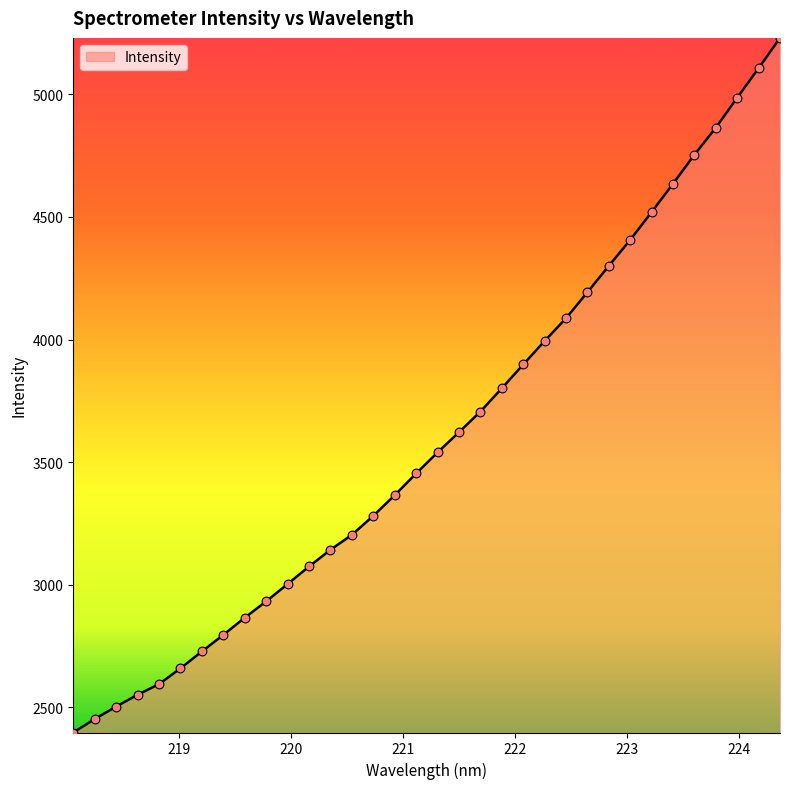

What is the greatest value displayed?

5230.7